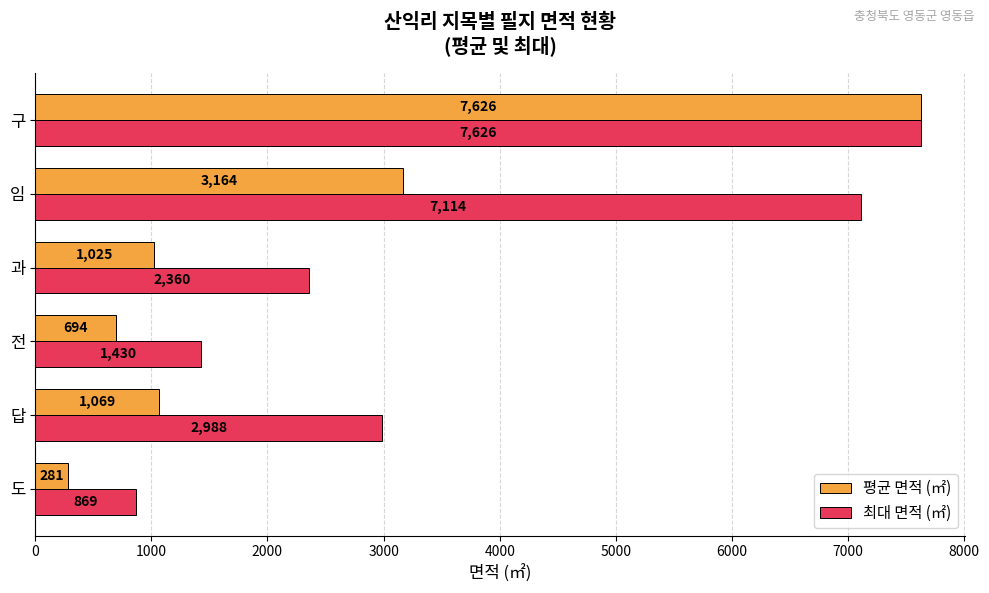

What is the spread (max minus min) of values at 임?

3950.0